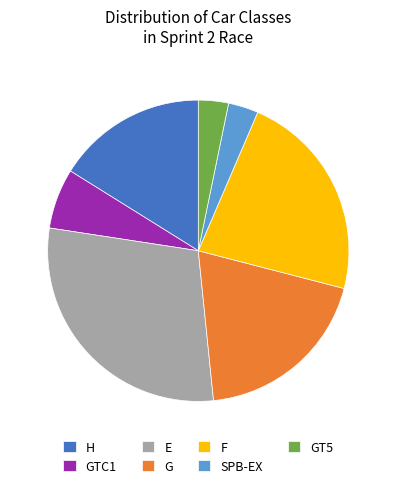

Which has a higher value, E or G?

E